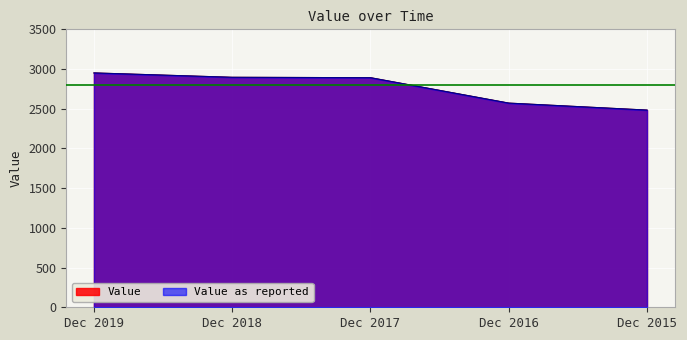

What is the approximate value of Value at Dec 2017, to the nearest 5?

2890